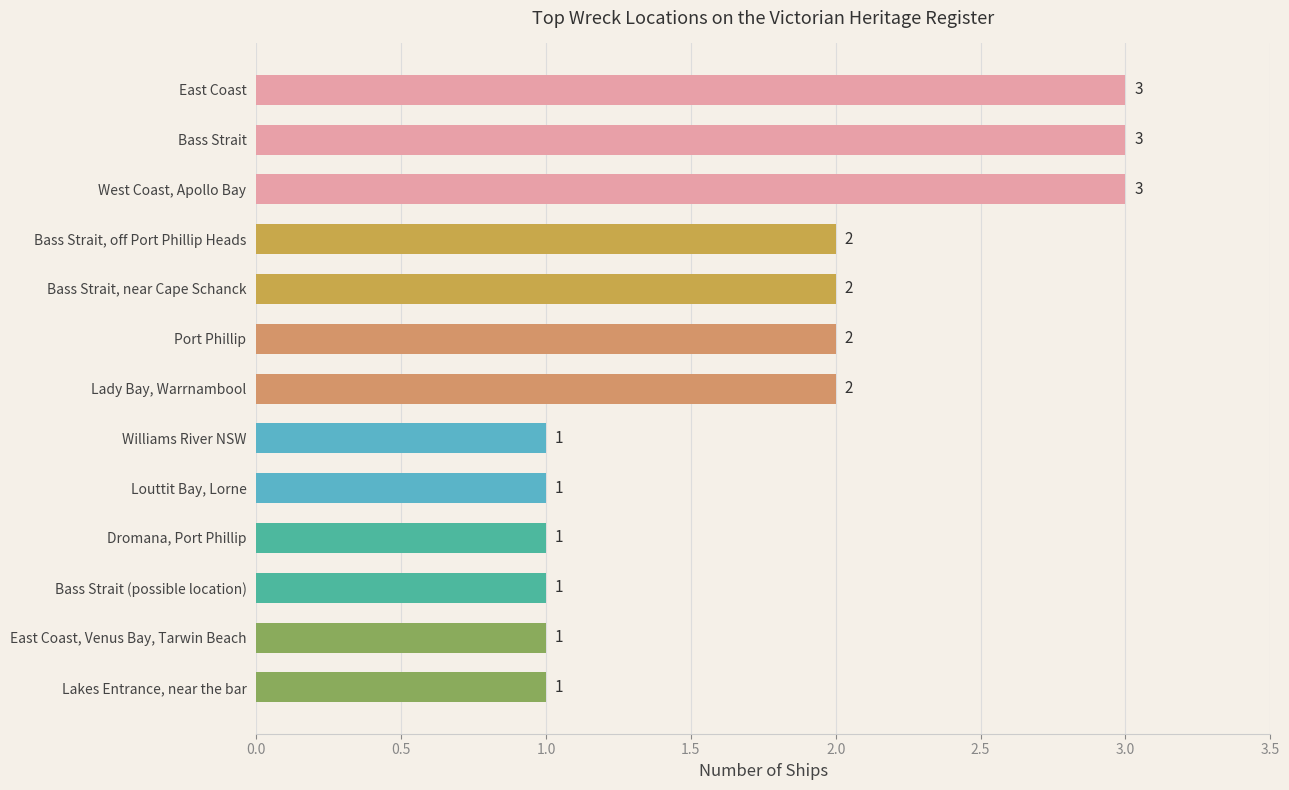

What is the difference between the maximum and minimum values?

2